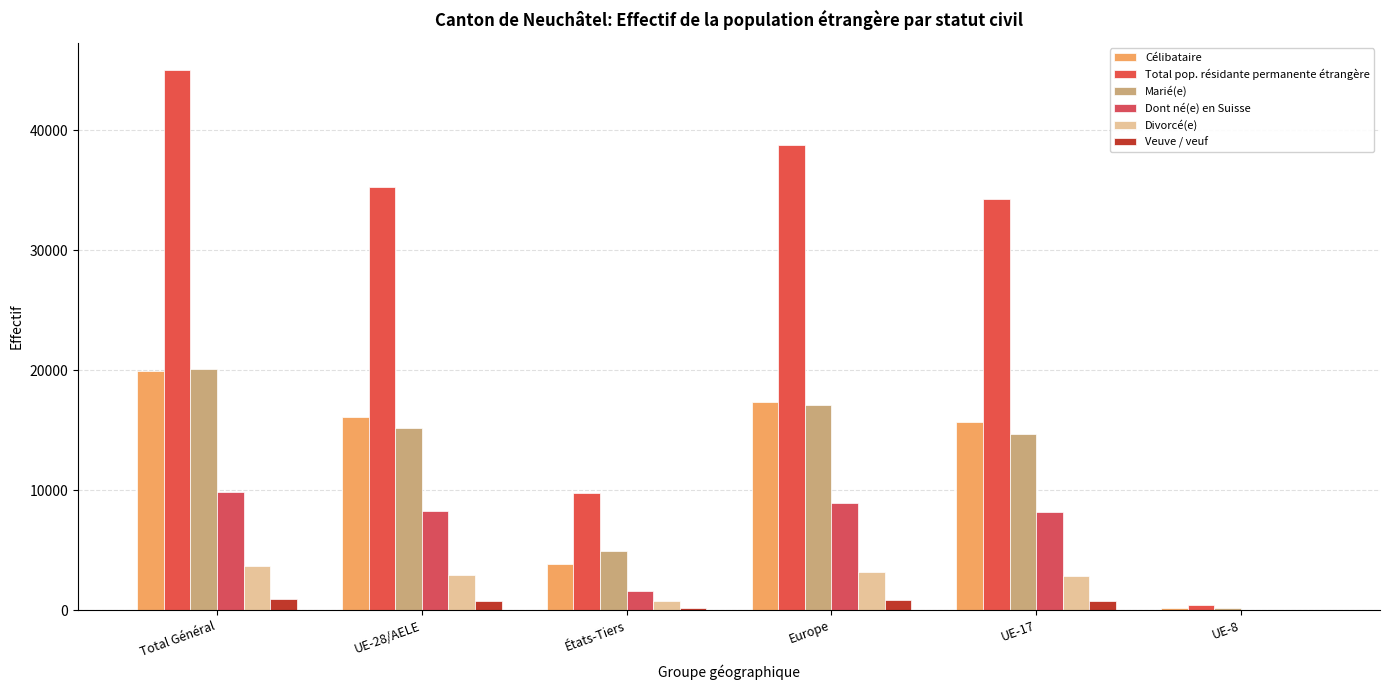

What position from the right is États-Tiers?

4